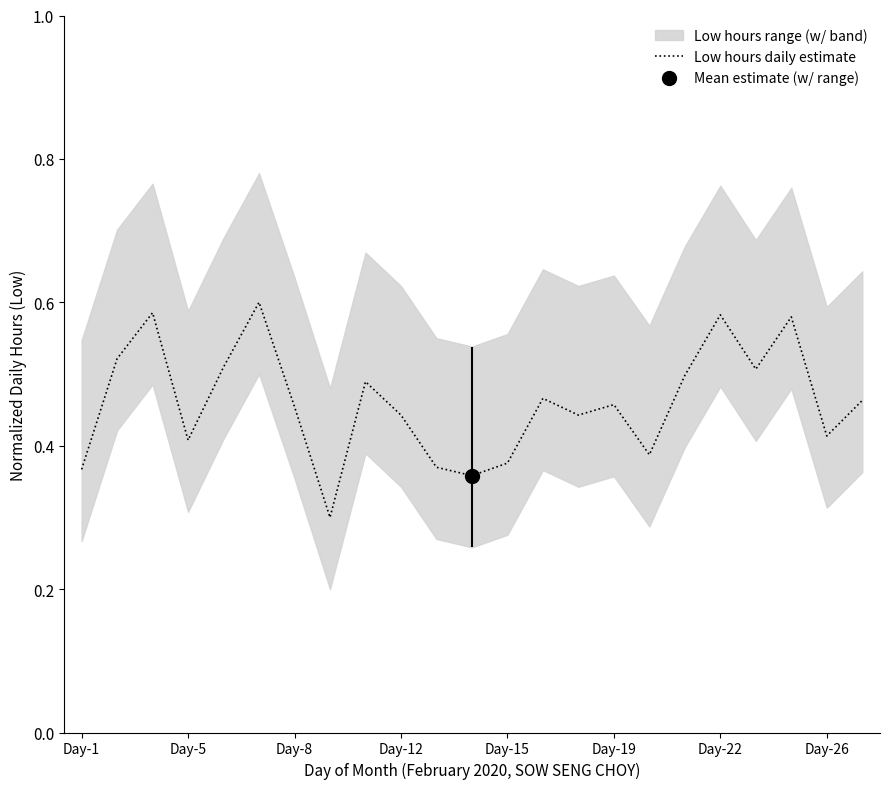

Reading right to left, what are all the values shown in this chart?

0.5	0.4	0.6	0.5	0.6	0.5	0.4	0.5	0.4	0.5	0.4	0.4	0.4	0.4	0.5	0.3	0.5	0.6	0.5	0.4	0.6	0.5	0.4